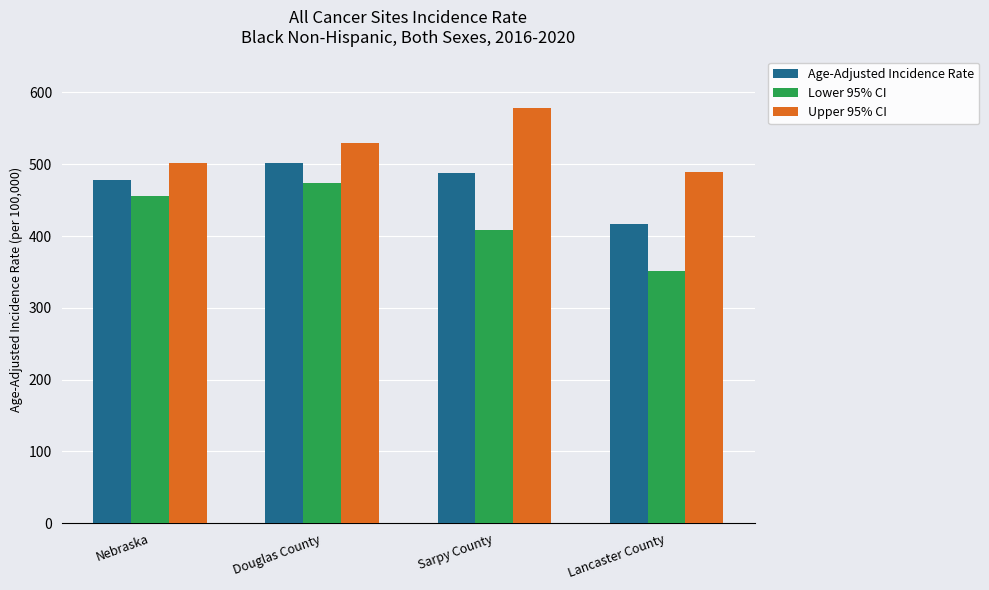

Is it true that Upper 95% CI equals 282.8 at Douglas County?

False